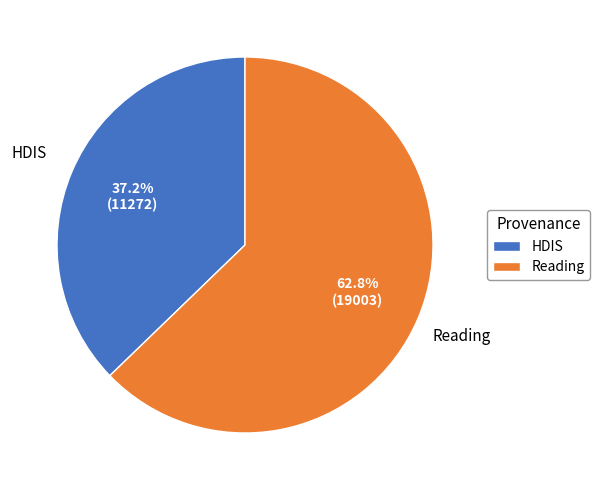

How many slices are in this pie chart?

2